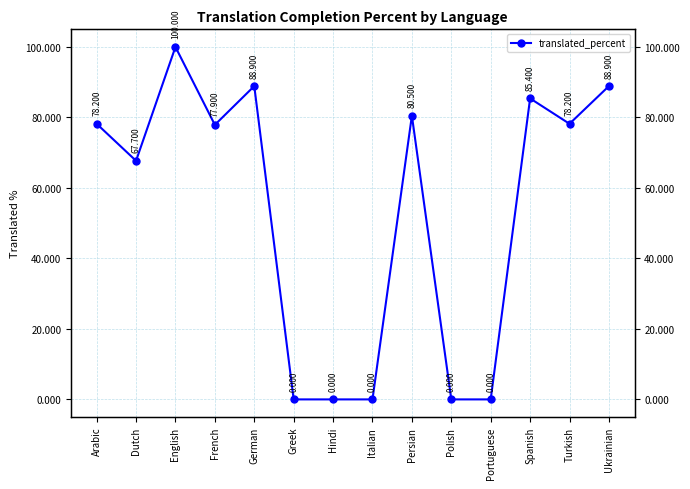

Reading left to right, transcribe all the data shown in this chart.

78.2	67.7	100.0	77.9	88.9	0.0	0.0	0.0	80.5	0.0	0.0	85.4	78.2	88.9